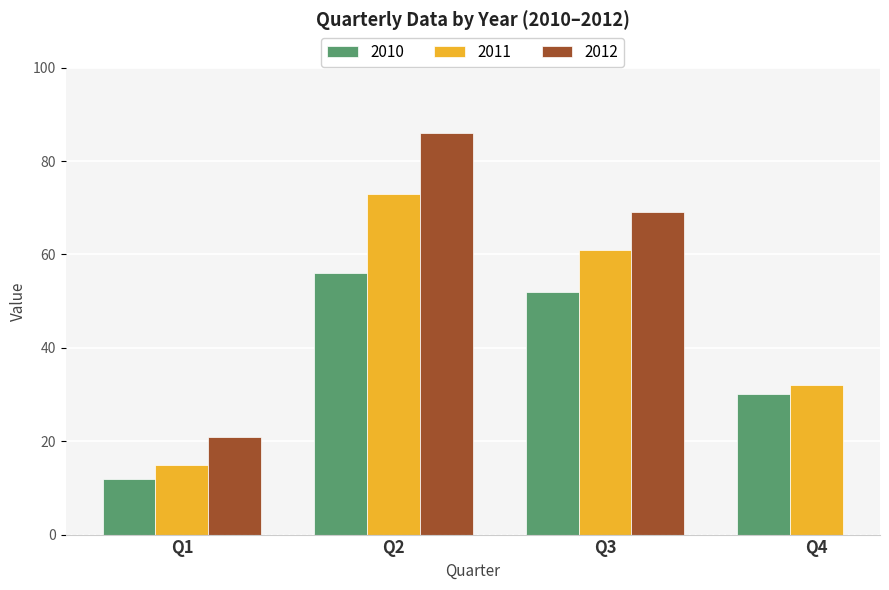

Which series changed the most between Q2 and Q3?

2011